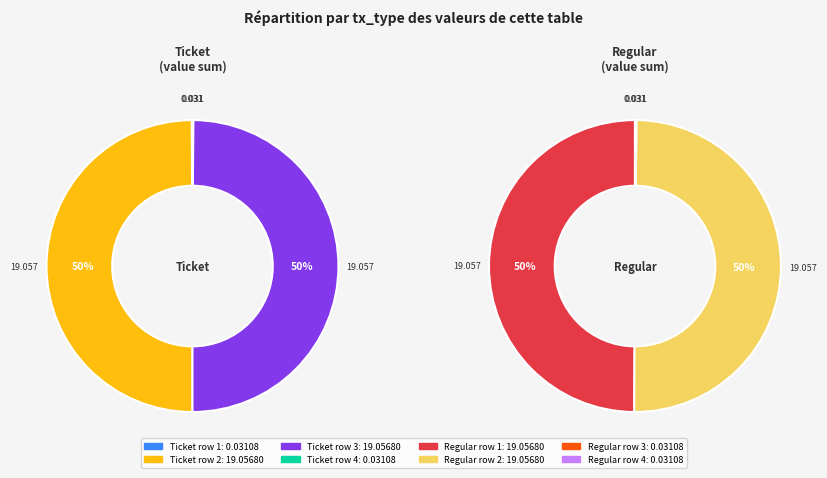

Do Regular and Ticket together represent more than half of the pie?

No